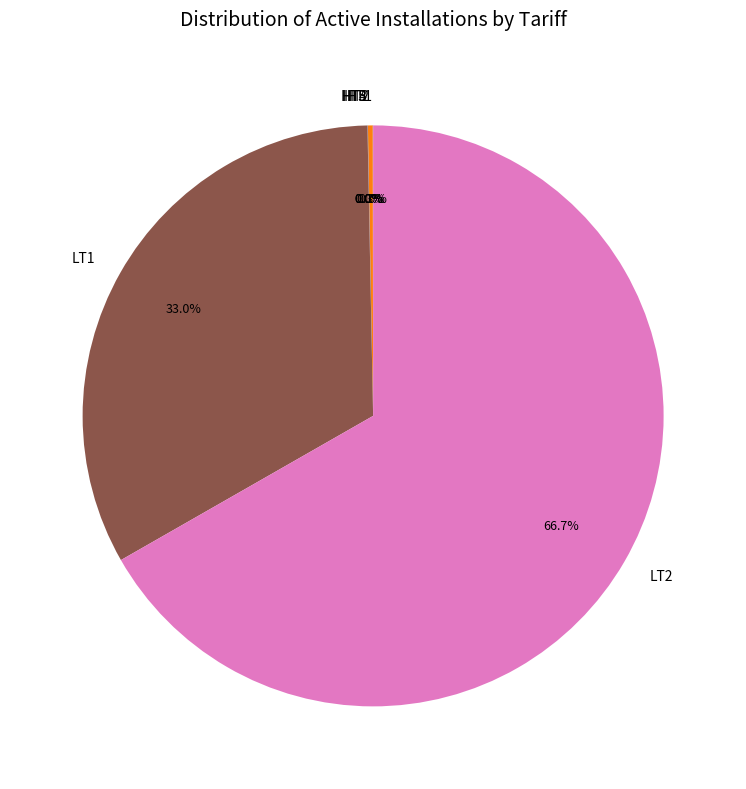

To the nearest percent, what is the average slice percentage?

14%